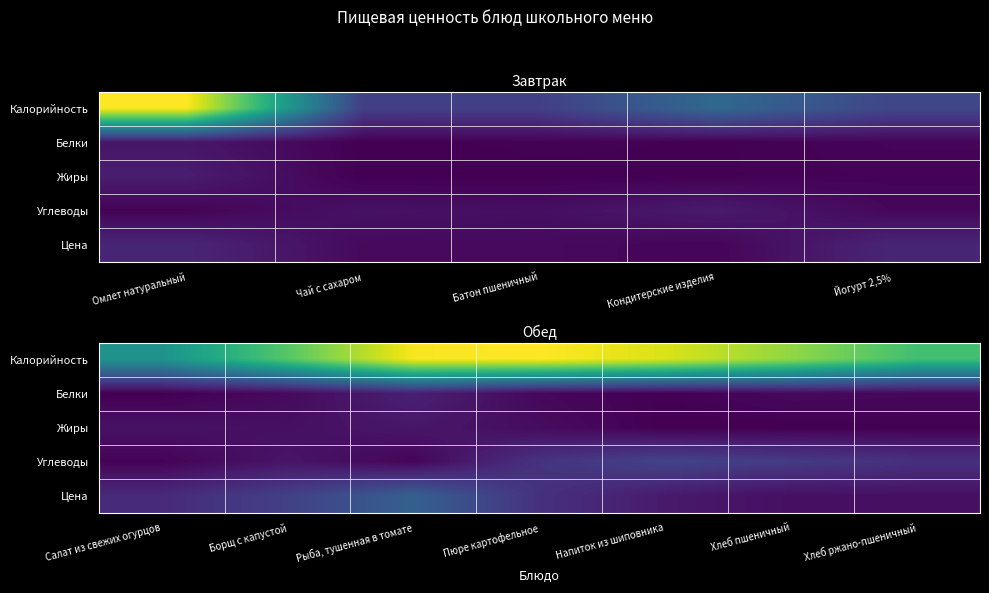

How many distinct data groups are displayed?

5